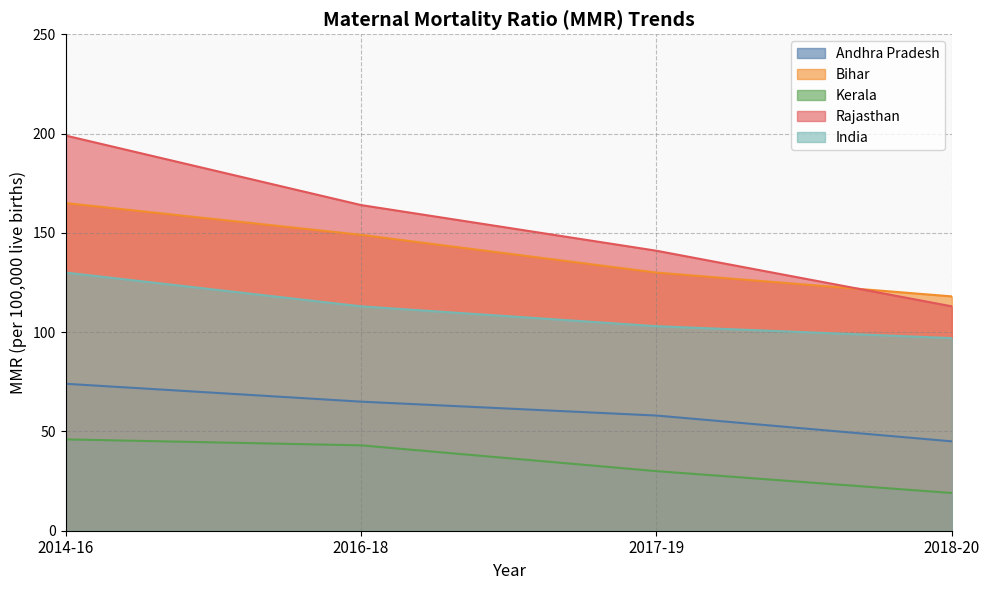

The value of India at 2017-19 is 103. True or false?

True